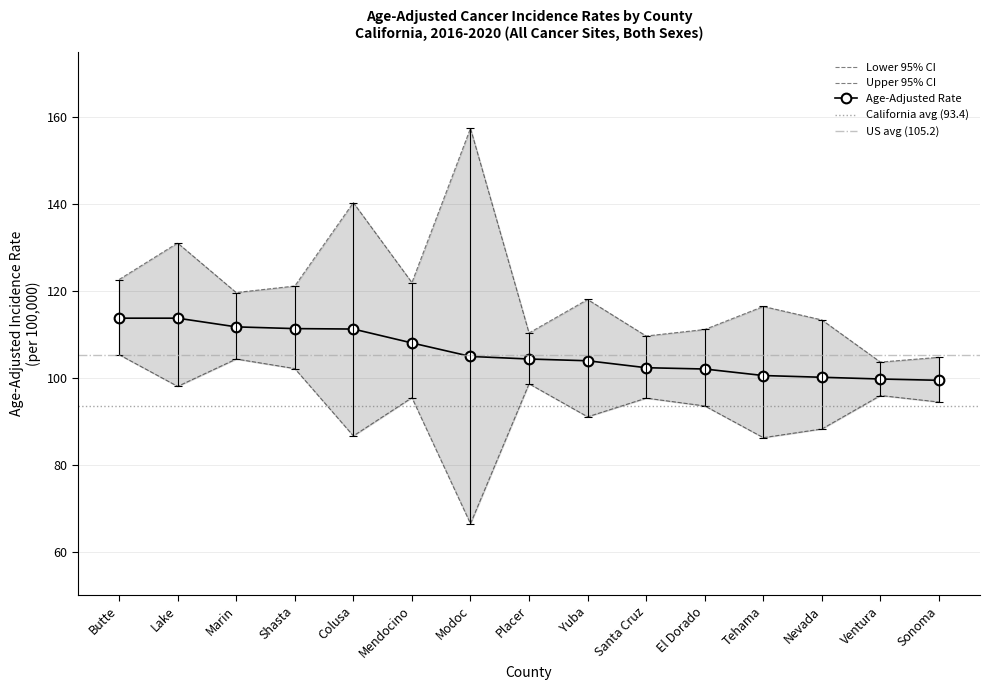

What is the value of the Age-Adjusted Rate point at the 13th from the left?

100.1